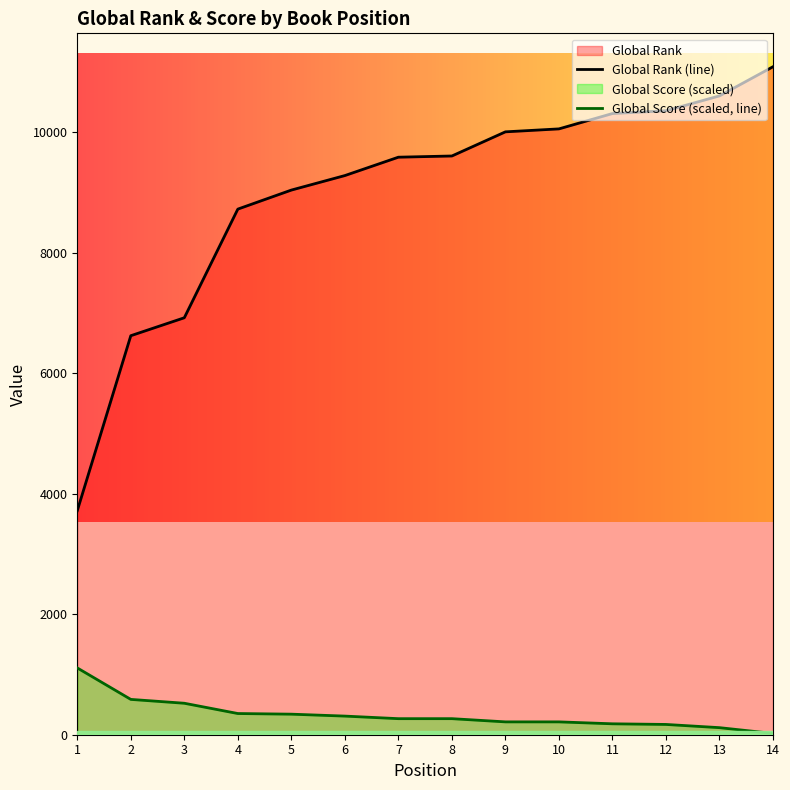

Reading left to right, transcribe all the data shown in this chart.

Global Rank (line): 3720.0	6625.0	6923.0	8727.0	9043.0	9284.0	9589.0	9609.0	10010.0	10059.0	10314.0	10360.0	10607.0	11091.0
Global Score (scaled, line): 1109.1	586.5	522.6	351.9	341.3	309.3	266.6	266.6	213.3	213.3	181.3	170.6	117.3	21.3